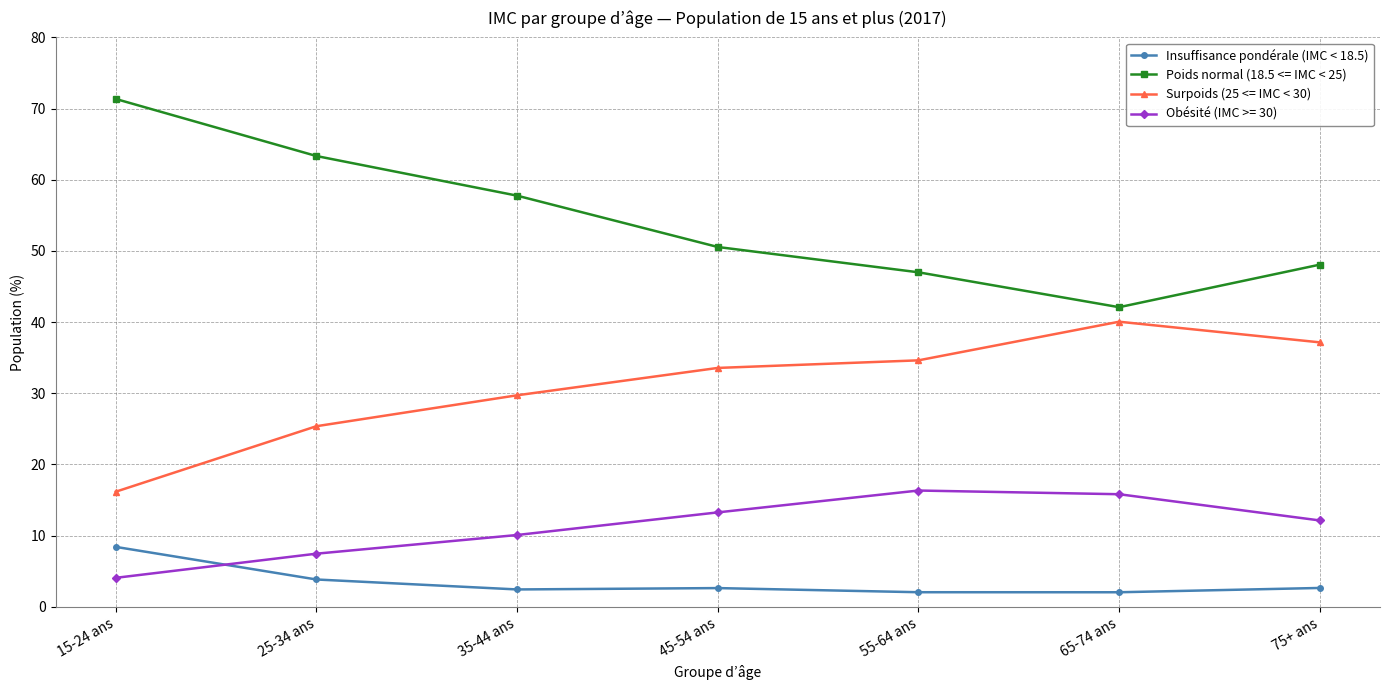

What is the label of the 3rd point from the right?

55-64 ans